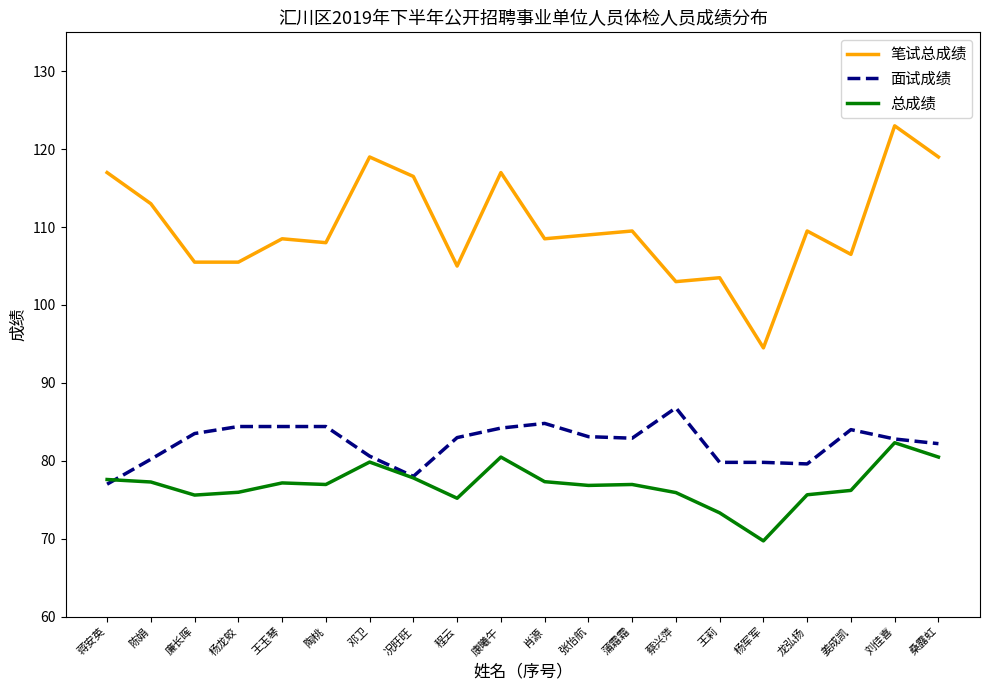

Rank the series at 陶桃 from highest to lowest value.

笔试总成绩, 面试成绩, 总成绩